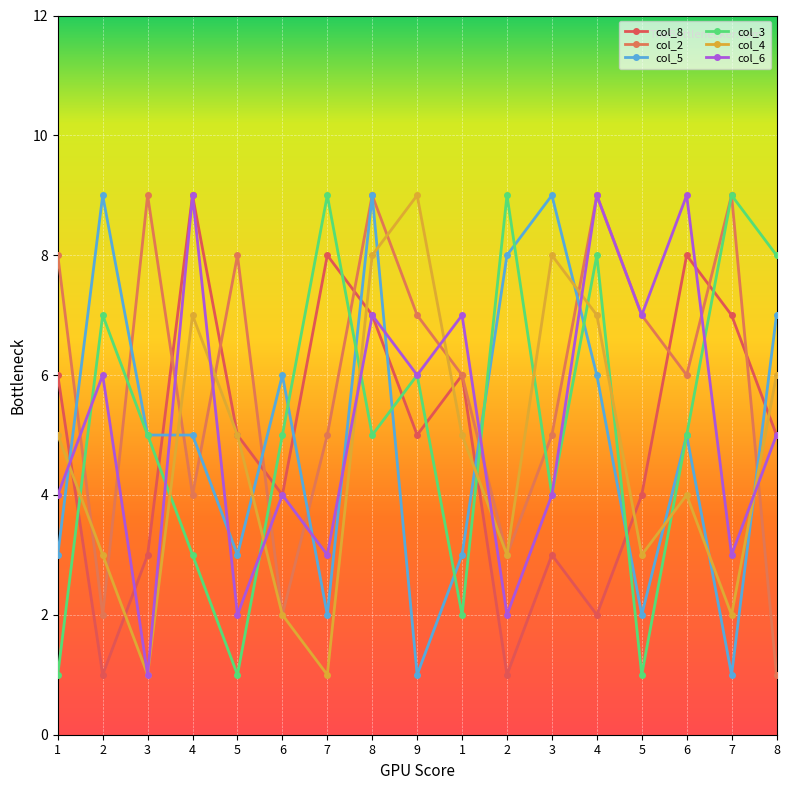

What is the label of the 5th point from the left?

5